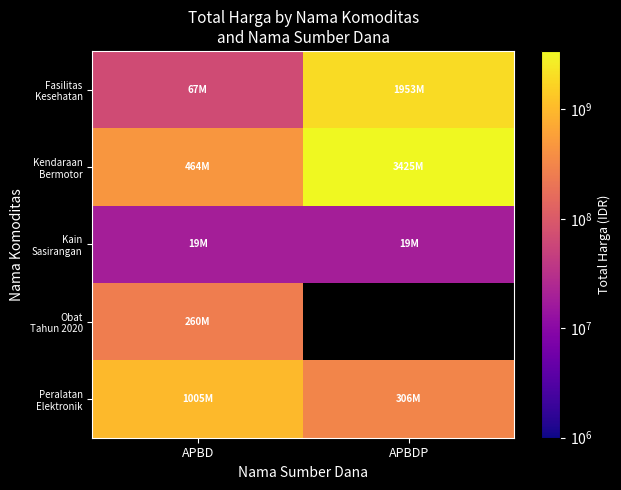

Is it true that Kain Sasirangan equals 18900000.0 at APBD?

True